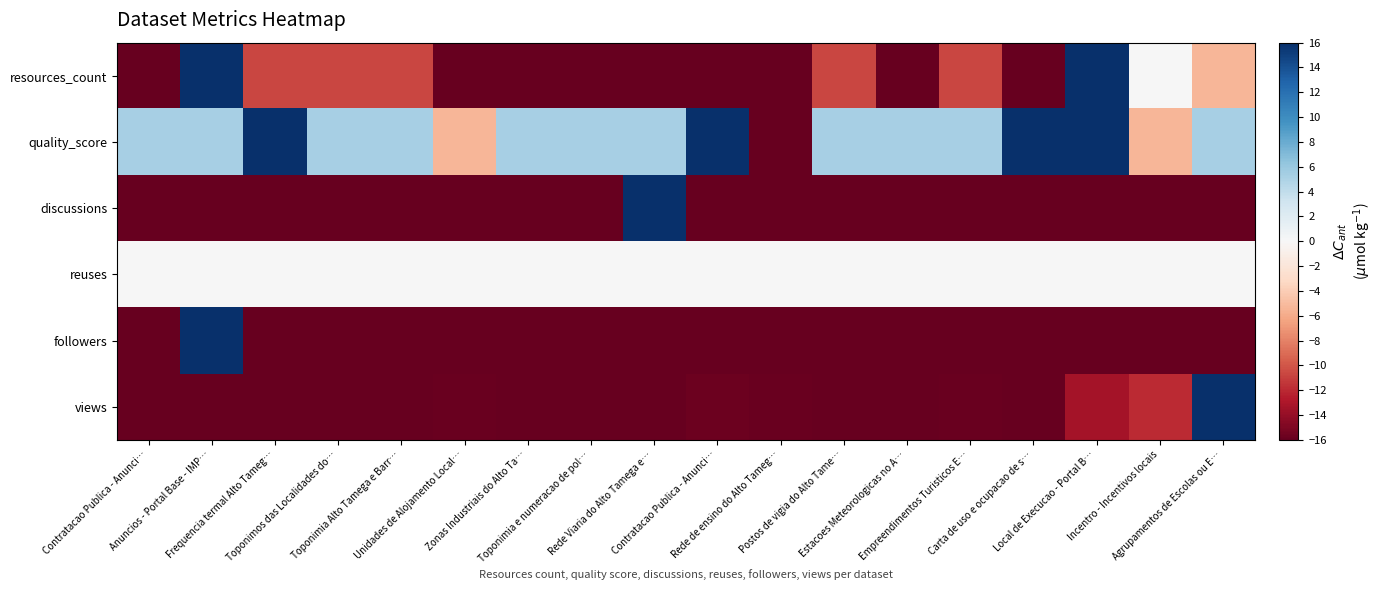

Which category has the highest value across all series?

Anuncios - Portal Base - IMP…